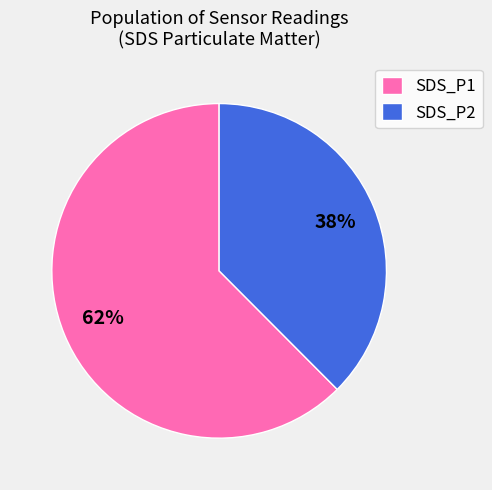

Is the sum of SDS_P1 and SDS_P2 greater than half?

Yes